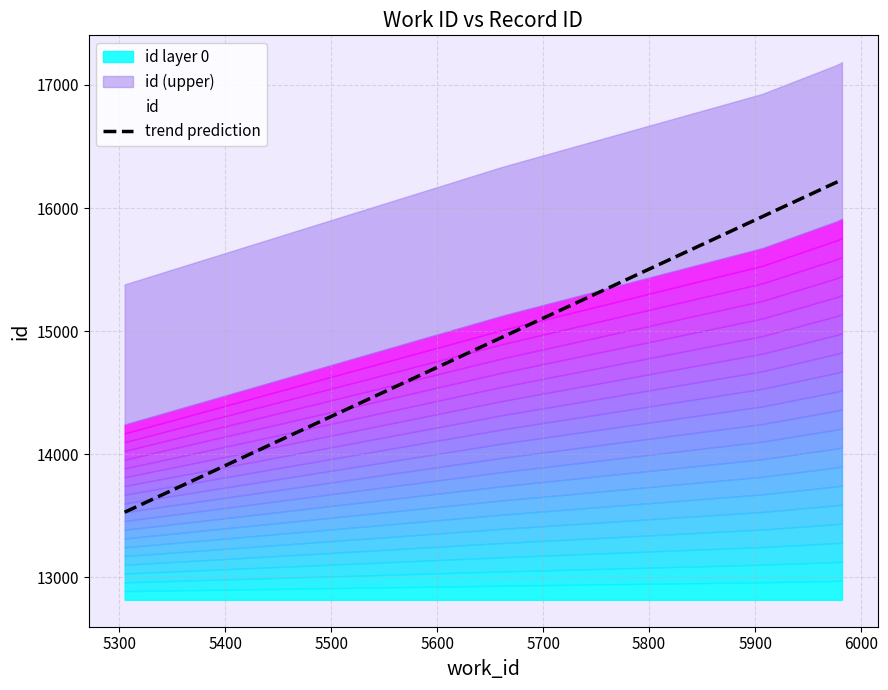

True or false: the data shows 15674 at 5907.

True